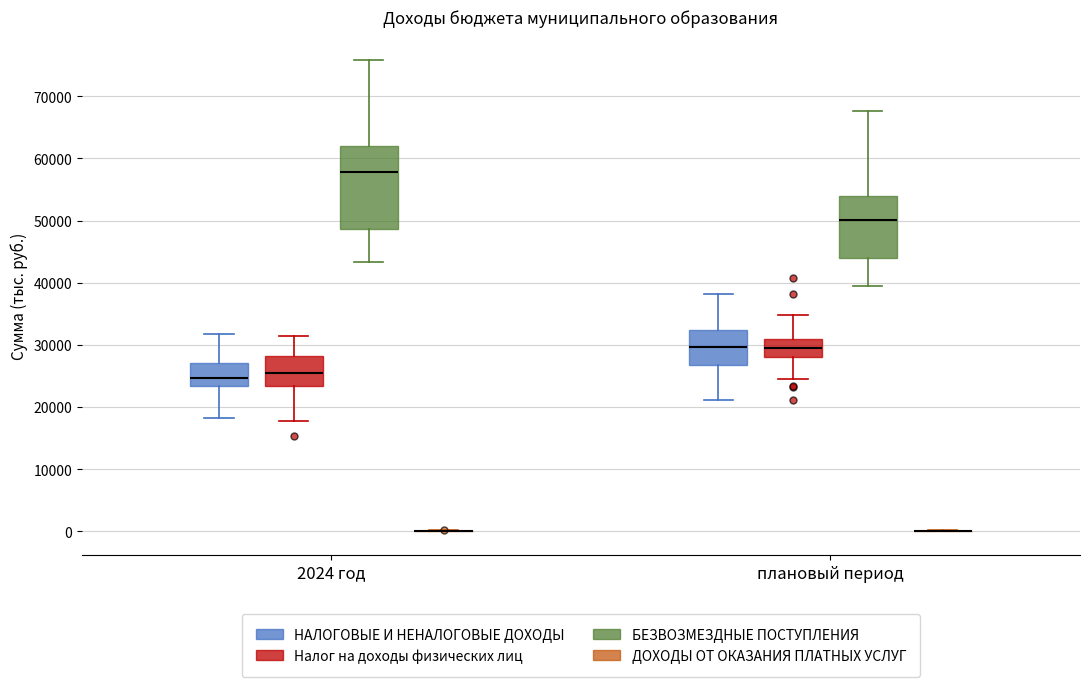

Where is the lower edge of the box for плановый период (НАЛОГОВЫЕ И НЕНАЛОГОВЫЕ ДОХОДЫ) on the y-axis? The values are not printed on the chart, so give them approximately, as read against the axis.

27000